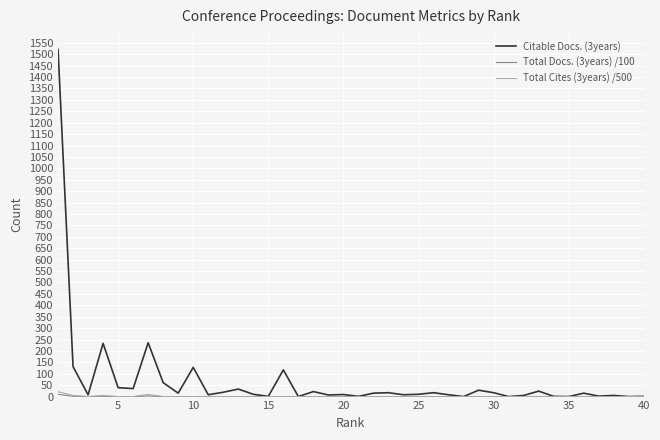

Which series has the largest total across all categories?

Citable Docs. (3years)